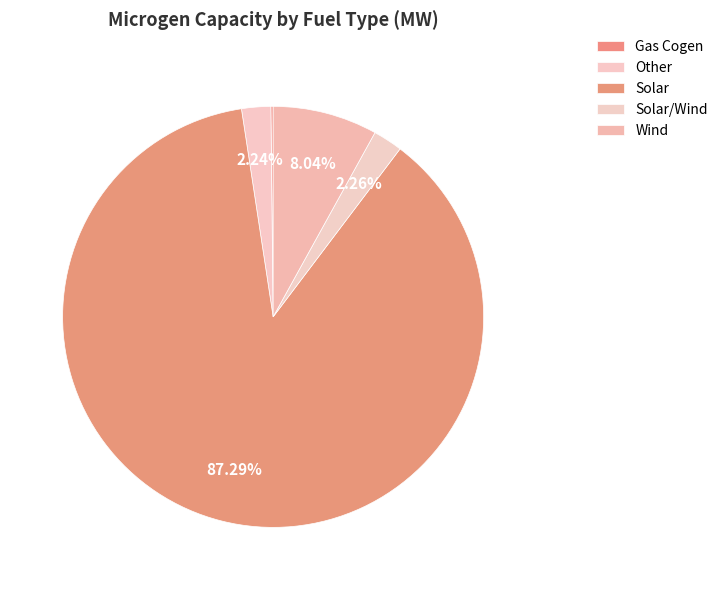

Which has a higher value, Gas Cogen or Solar/Wind?

Solar/Wind